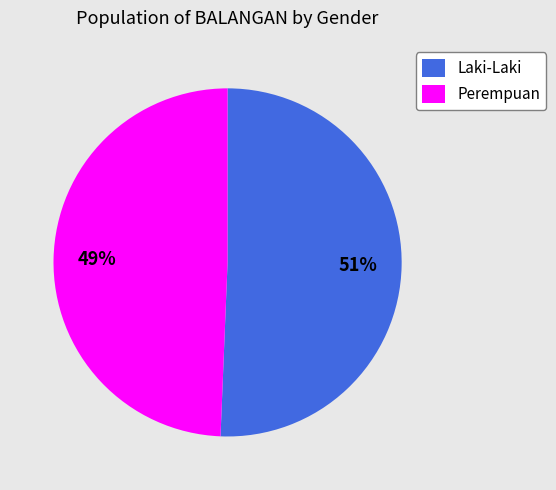

Is Laki-Laki the majority of the pie?

Yes